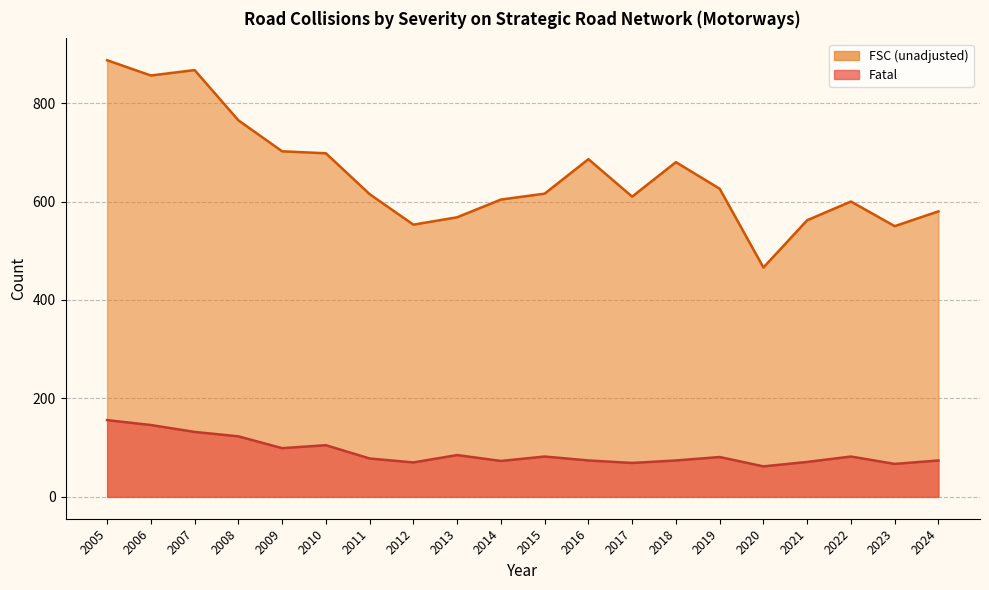

What is the sum of all Fatal values?

1803